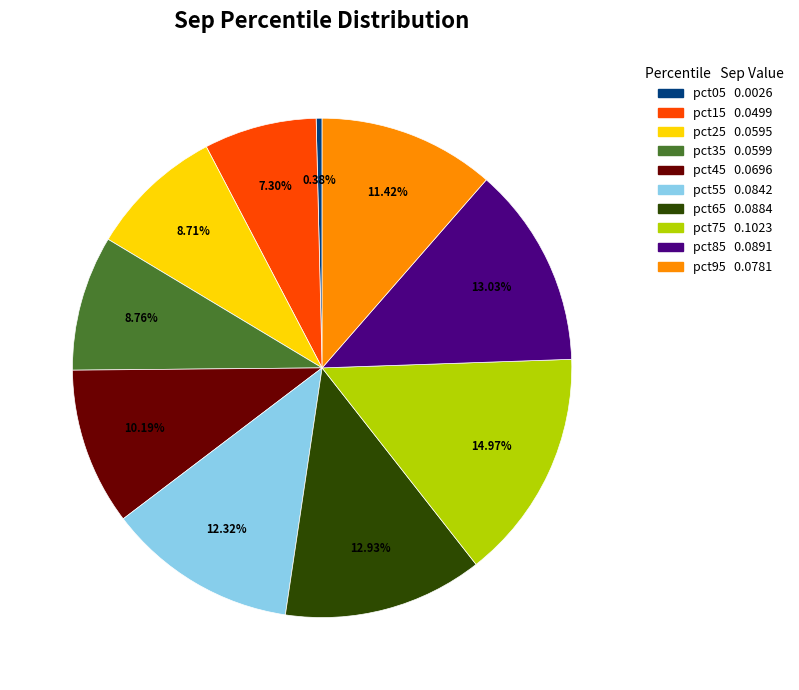

Is there any slice that represents more than half of the pie?

No